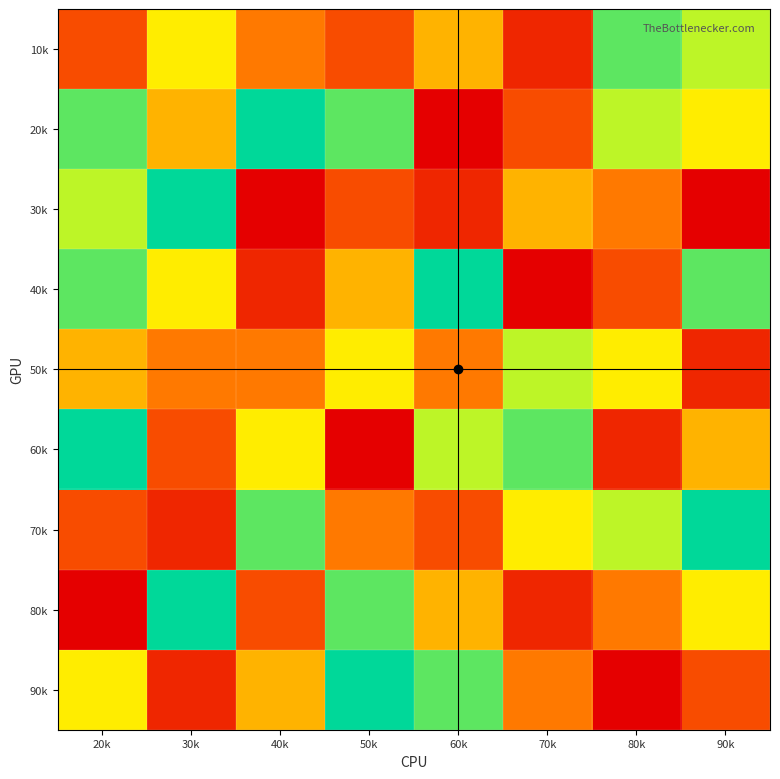

What is the smallest value displayed?

1